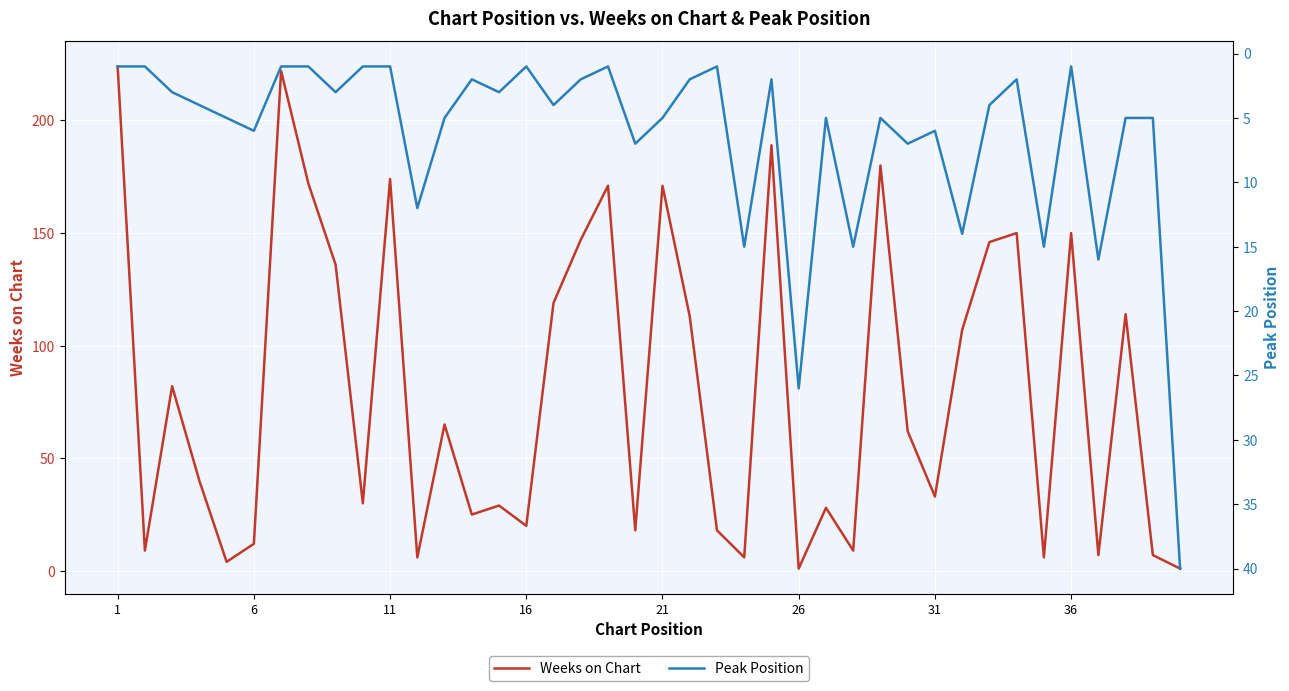

What is the highest value of the Weeks on Chart series?

224